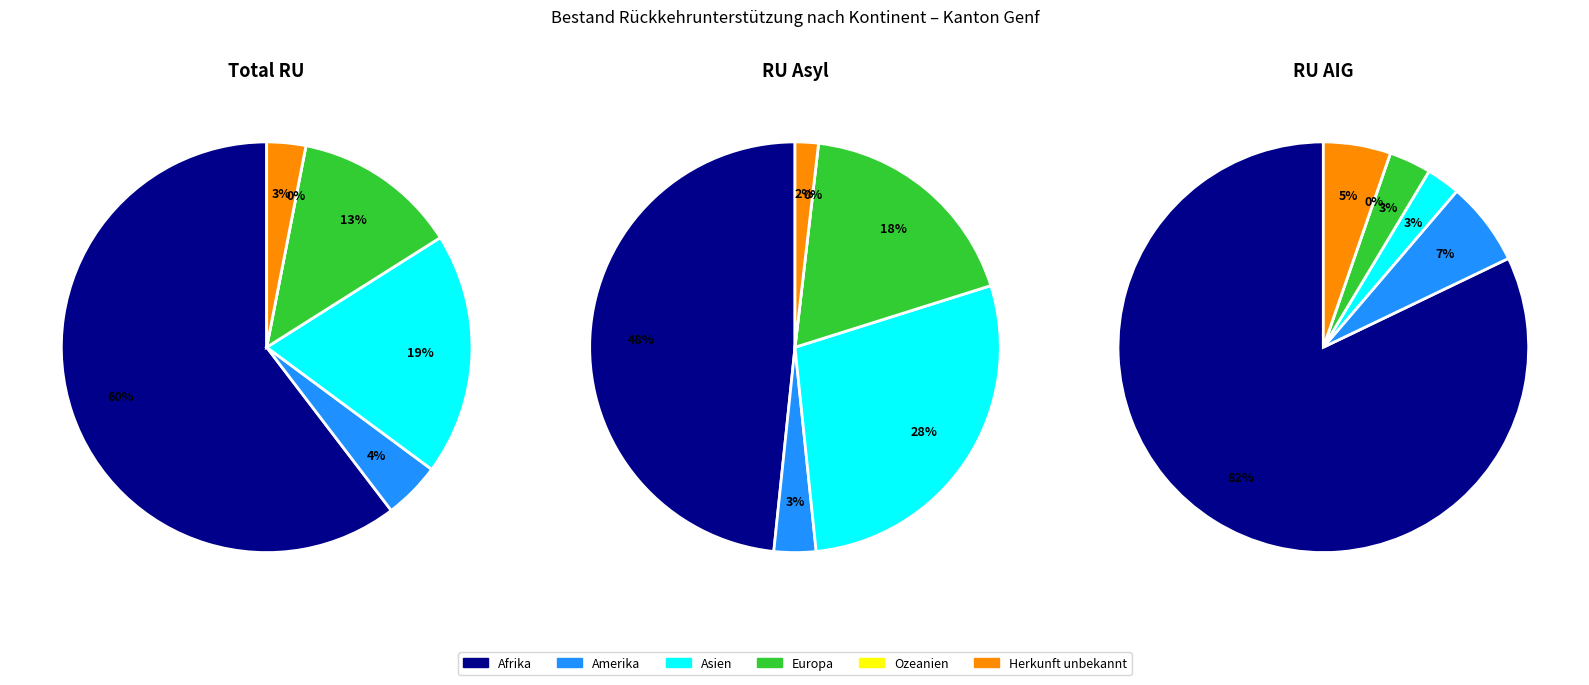

Is Afrika the majority of the pie?

Yes